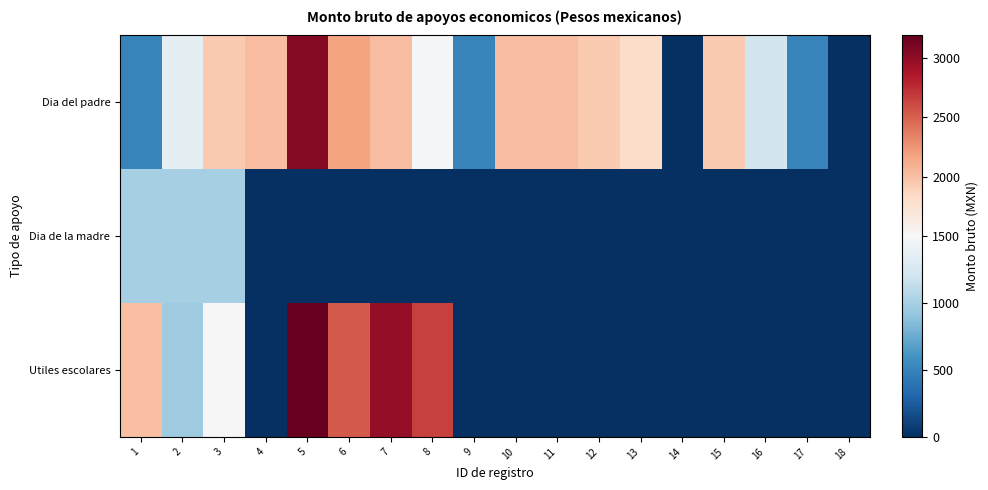

Reading left to right, extract all data points from this chart.

Dia del padre: 1=500.0	2=1370.7	3=1935.1	4=2023.8	5=3044.6	6=2161.1	7=2023.8	8=1469.8	9=500.0	10=2023.8	11=2023.8	12=1935.1	13=1806.1	14=0.0	15=1935.1	16=1230.0	17=500.0	18=0.0
Dia de la madre: 1=1000.0	2=1000.0	3=1000.0	4=0.0	5=0.0	6=0.0	7=0.0	8=0.0	9=0.0	10=0.0	11=0.0	12=0.0	13=0.0	14=0.0	15=0.0	16=0.0	17=0.0	18=0.0
Utiles escolares: 1=2010.3	2=969.8	3=1510.3	4=0.0	5=3186.9	6=2537.0	7=2982.3	8=2659.7	9=0.0	10=0.0	11=0.0	12=0.0	13=0.0	14=0.0	15=0.0	16=0.0	17=0.0	18=0.0